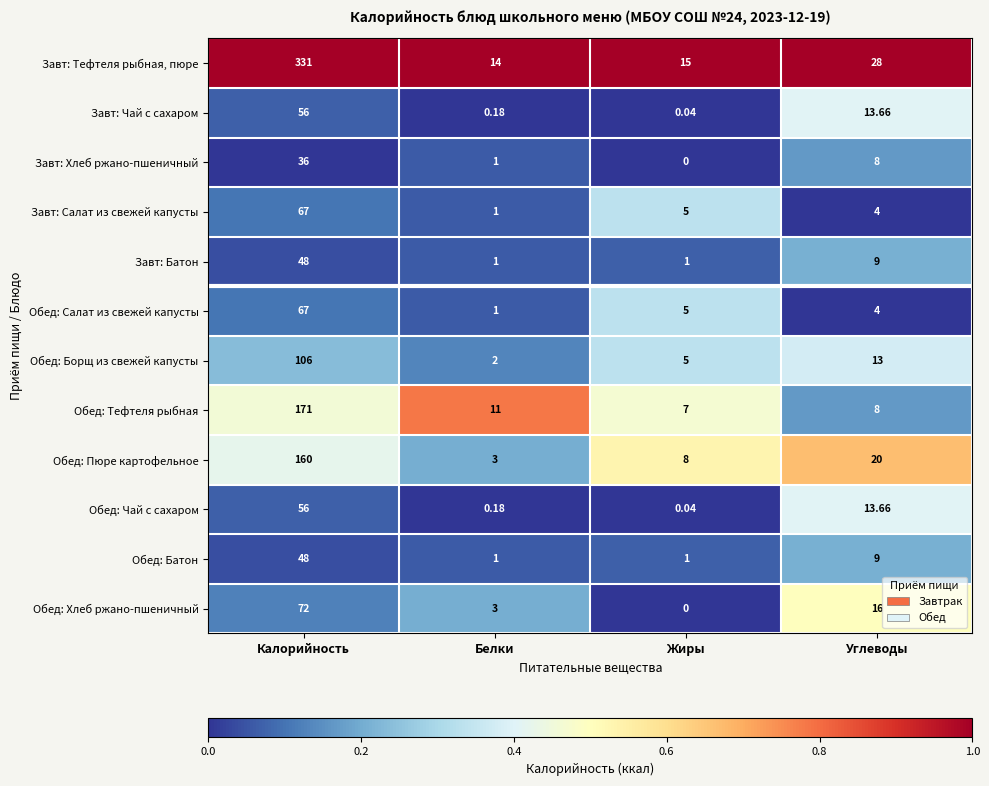

At which label does Обед: Борщ из свежей капусты first exceed 13?

Калорийность